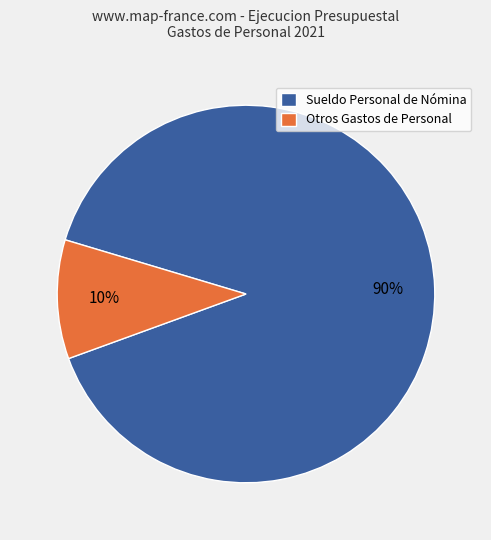

What is the largest slice in the pie chart?

Sueldo Personal de Nómina